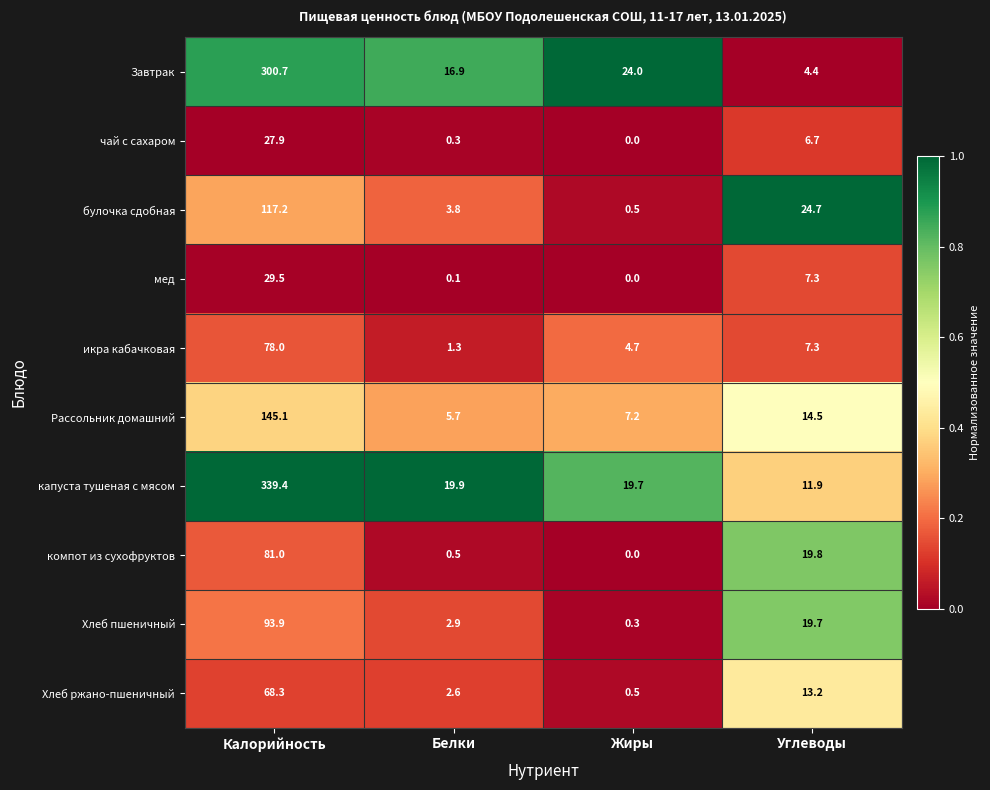

Which series has the largest range (max minus min)?

капуста тушеная с мясом